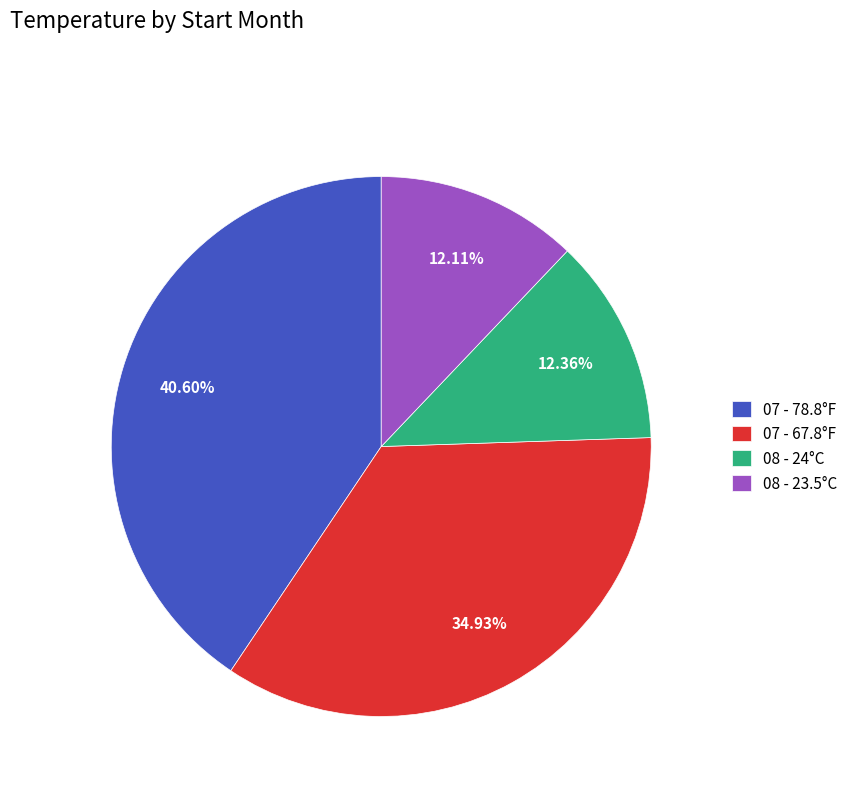

To the nearest percent, what portion does 08 - 23.5°C represent?

12%